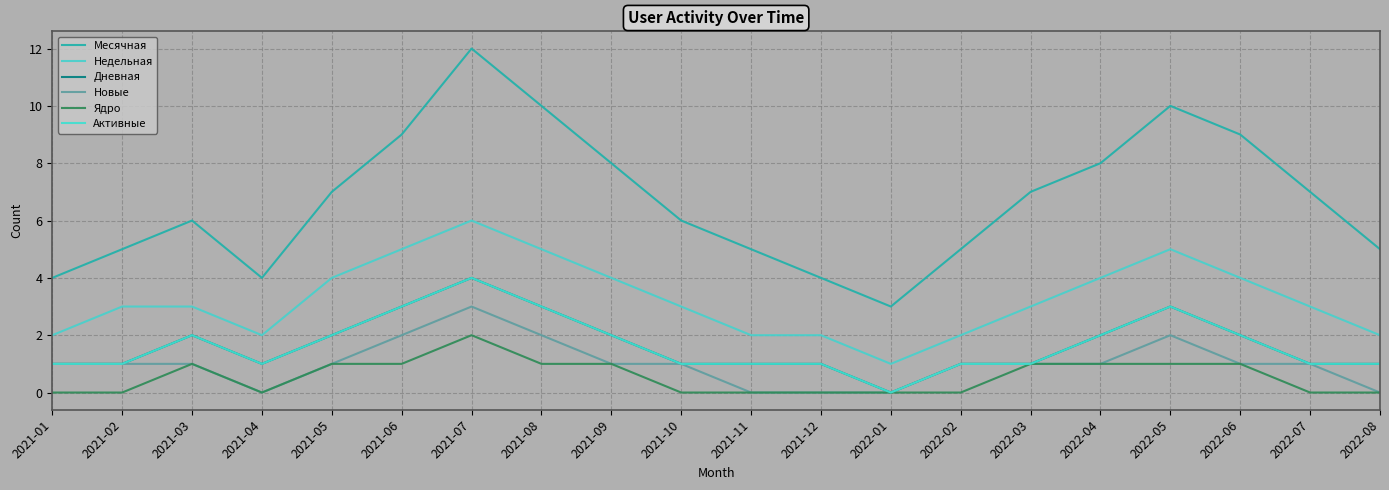

What is the approximate value of Недельная at 2022-03?

3